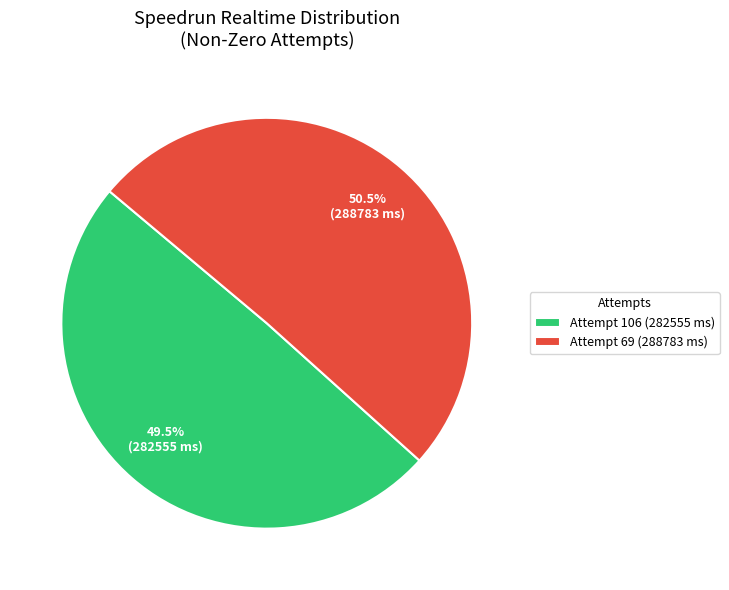

What is the ratio of the value at Attempt 69 (288783 ms) to the value at Attempt 106 (282555 ms)?

1.0